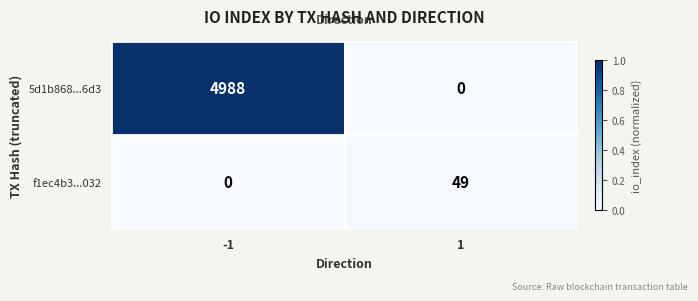

Which series has the largest total across all categories?

5d1b868...6d3